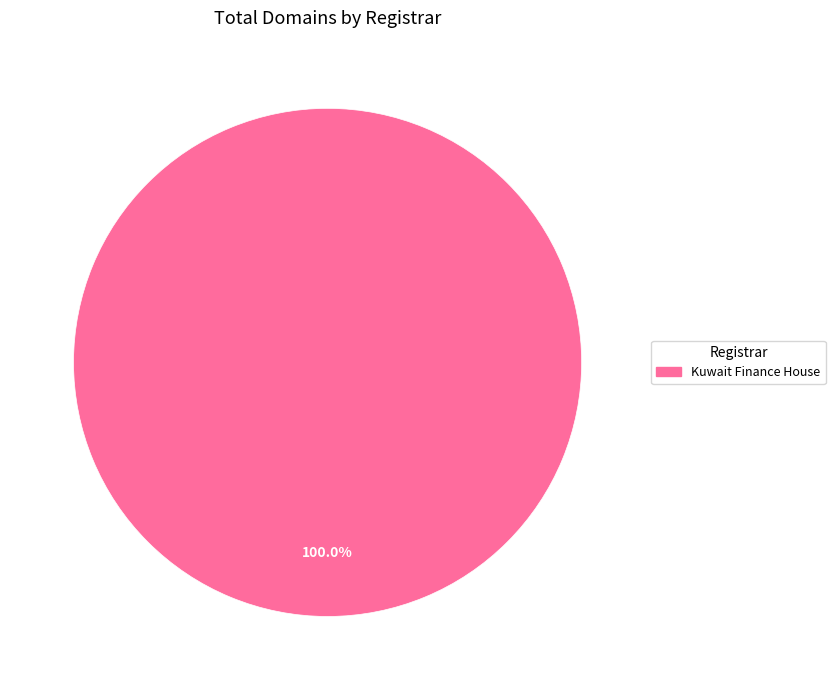

Is there a majority slice in this chart?

Yes